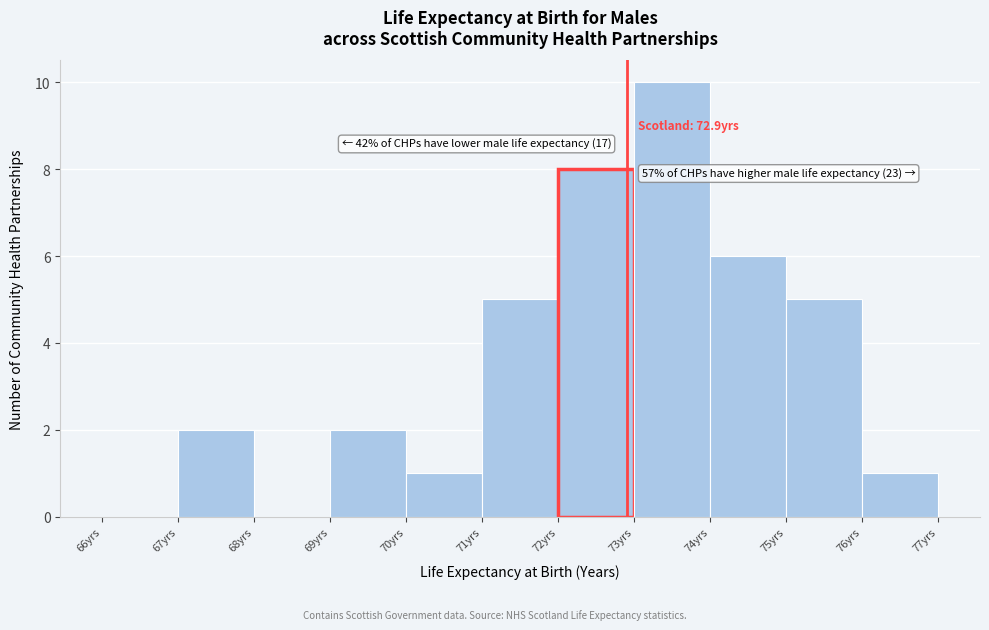

Which range on the x-axis has the tallest bar?

73 to 74